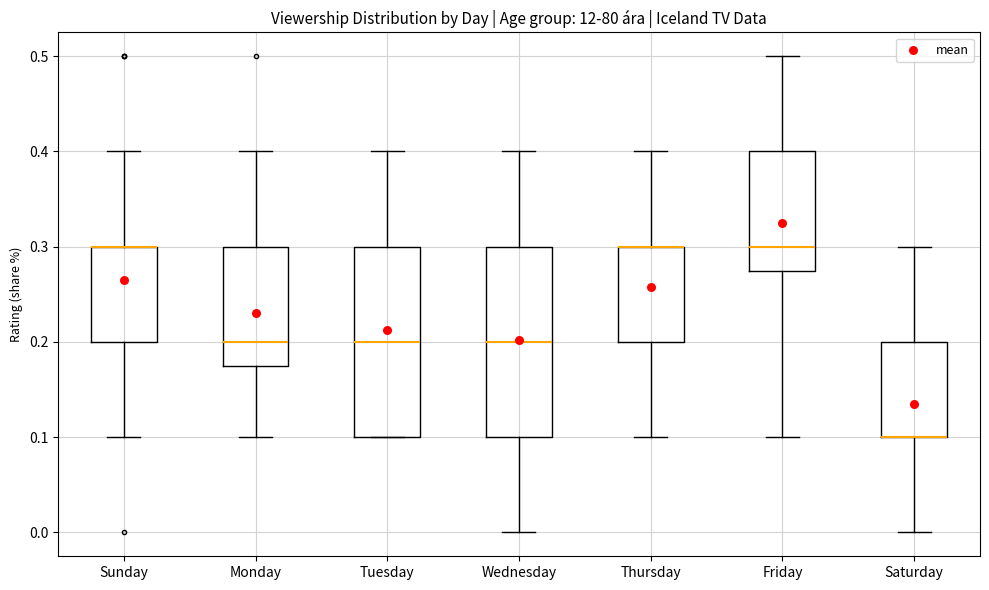

Where is the upper edge of the box for Saturday on the y-axis? The values are not printed on the chart, so give them approximately, as read against the axis.

0.20